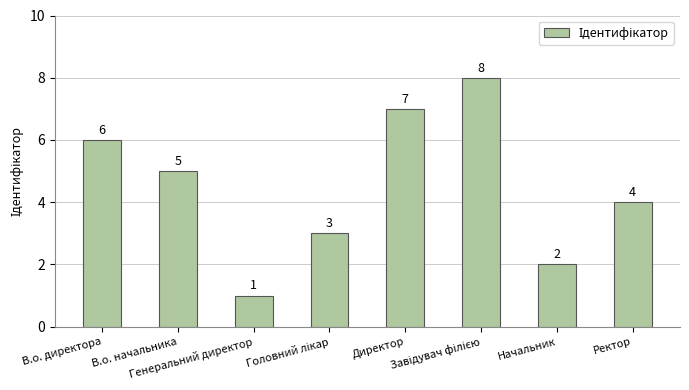

What is the difference between the maximum and minimum values?

7